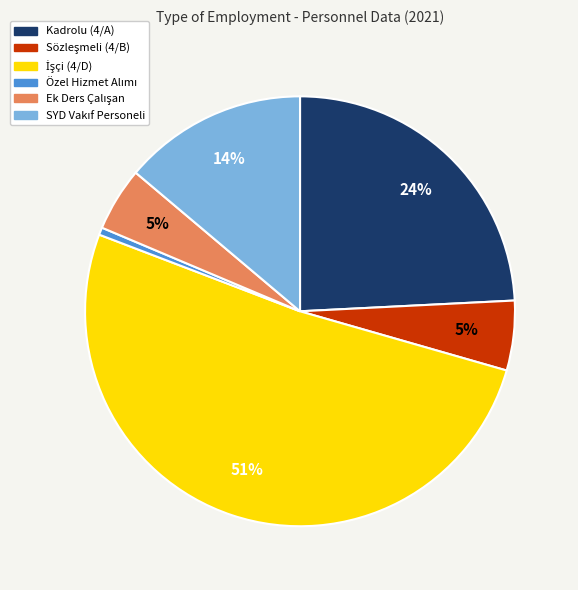

What percentage is the Kadrolu (4/A) slice, to the nearest percent?

24%